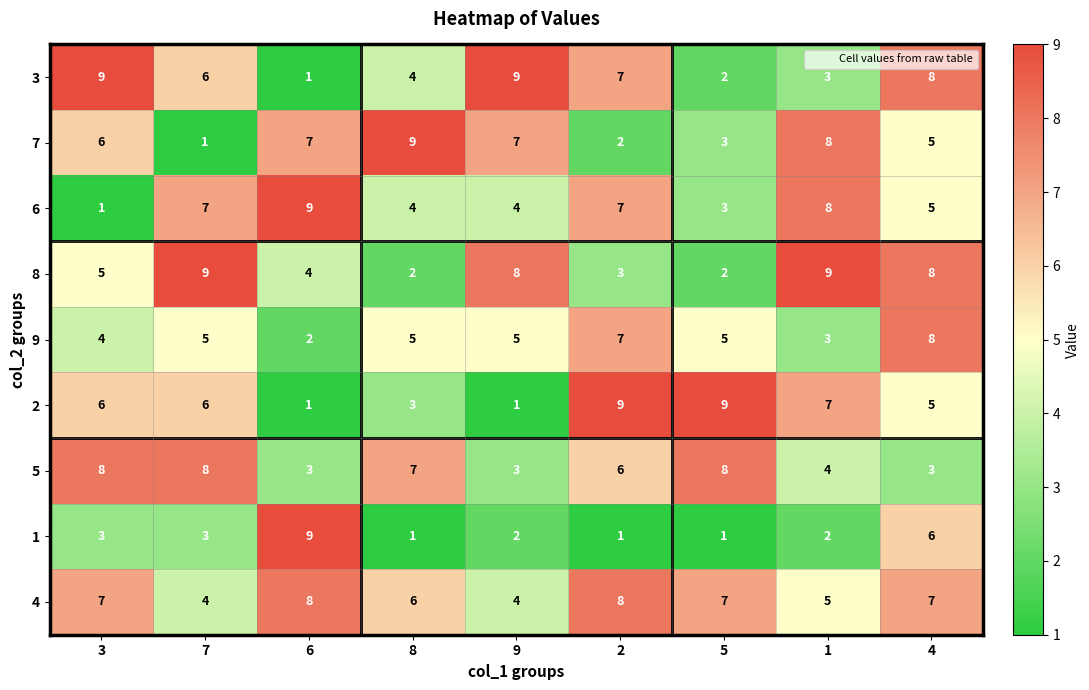

At which category is the sum across all series the highest?

4